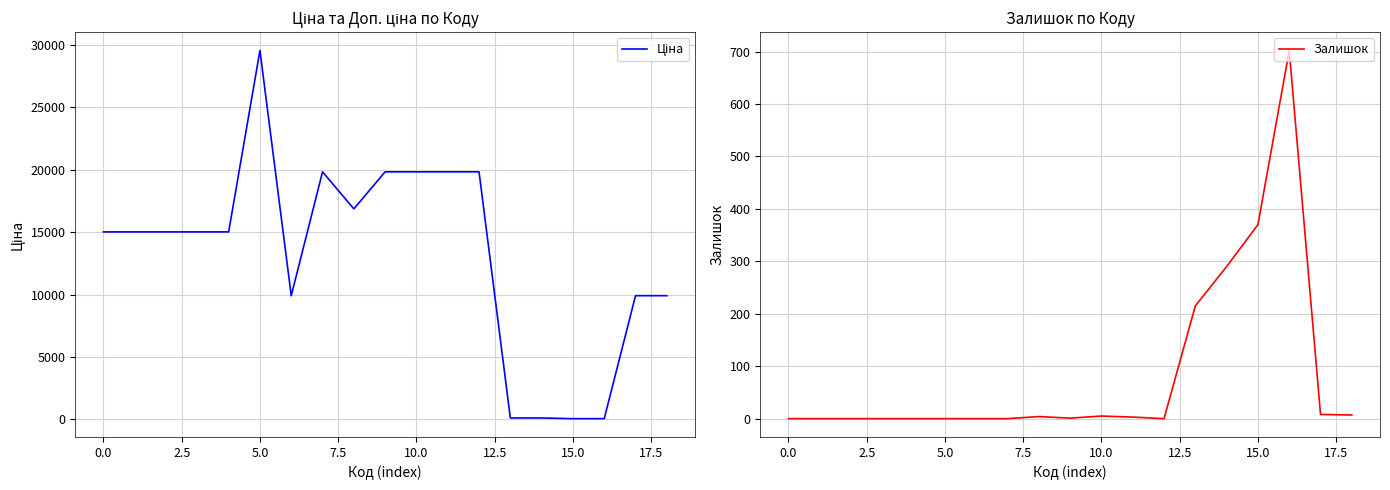

What is the total value across all series at 15?

426.7